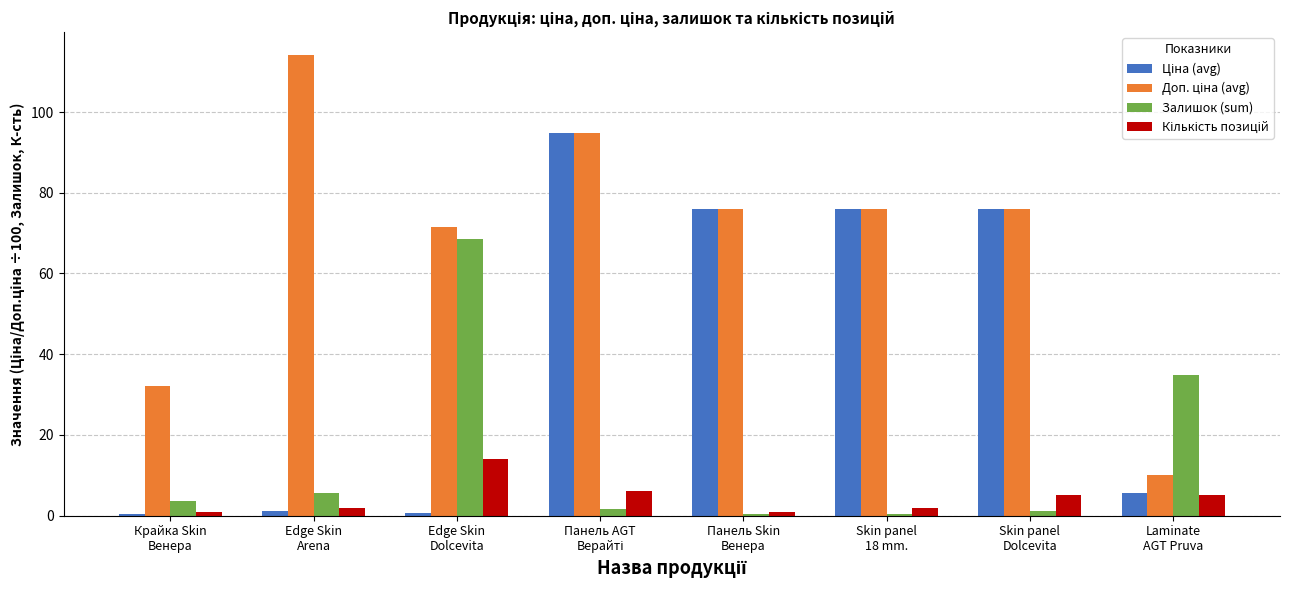

What is the greatest value displayed?

114.1